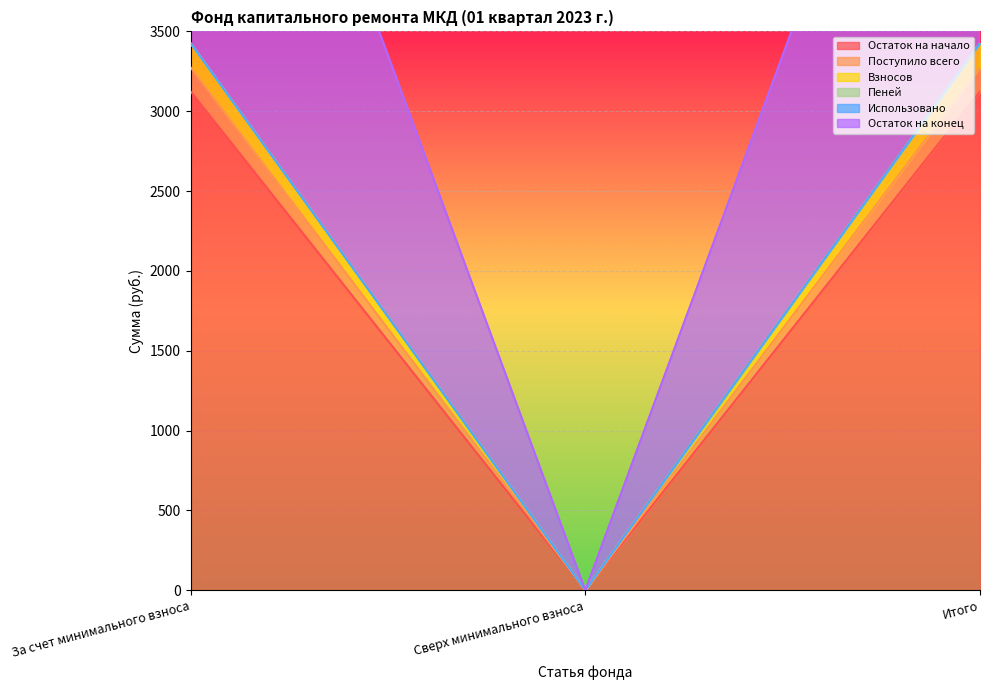

Which series changed the most between За счет минимального взноса and Итого?

Остаток на начало